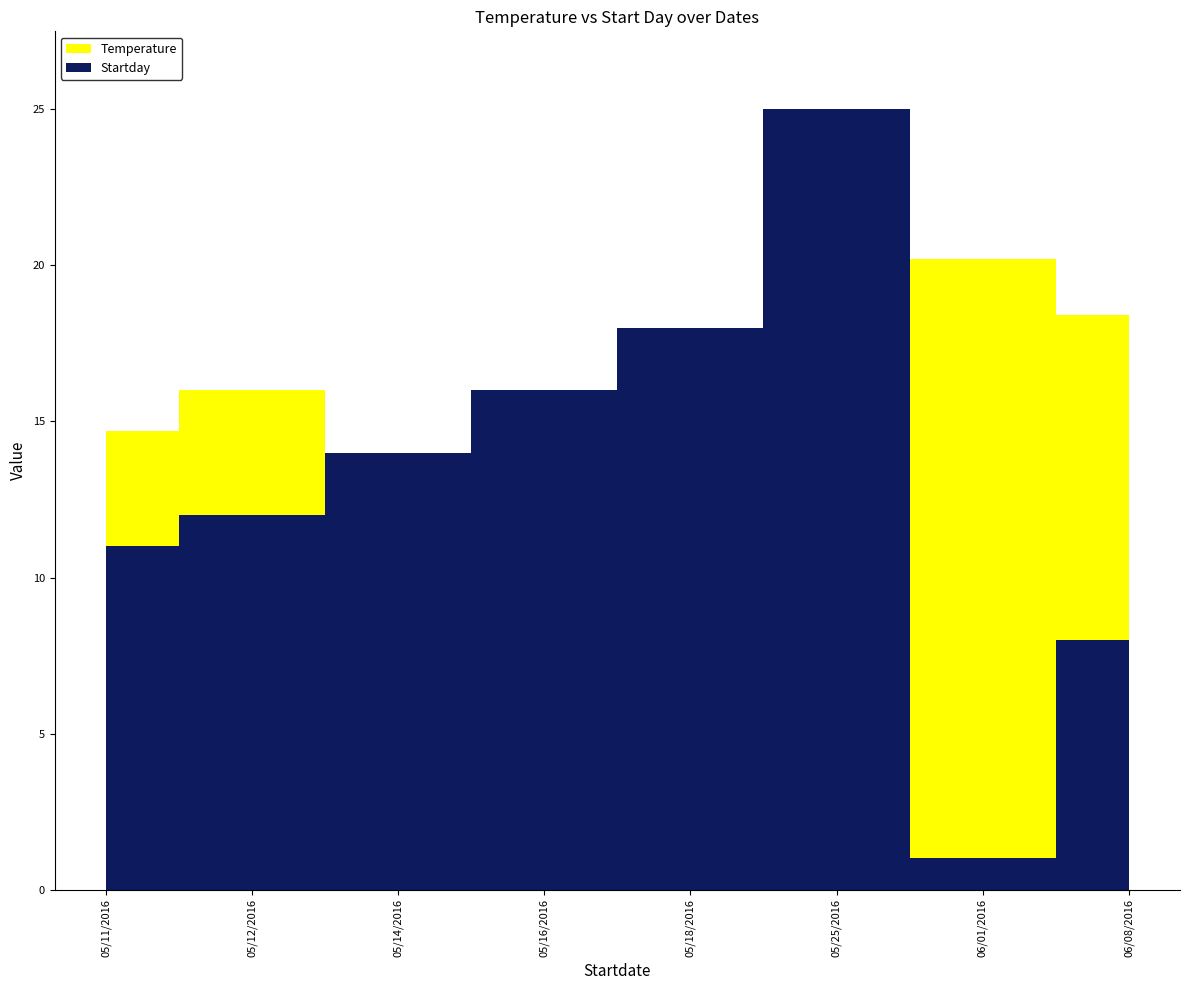

The Temperature series shows 20.2 at 05/16/2016. True or false?

False